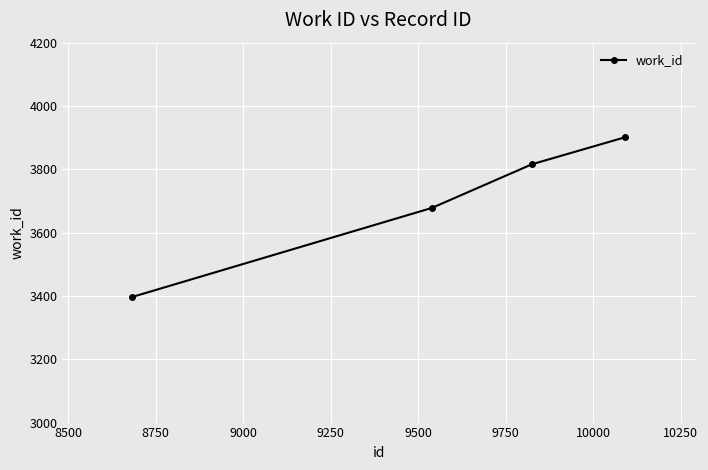

What is the difference between the second highest and second lowest values?

138